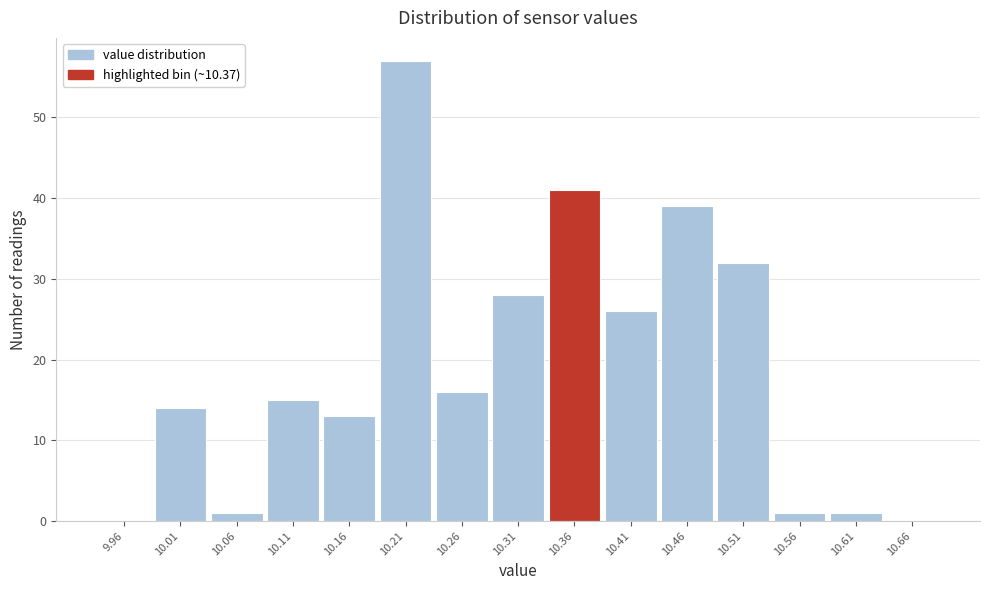

Reading left to right, list every bar in this chart as the range it spans on the x-axis followed by its height. Neither the bar edges nor the heights are printed on the chart, so give them approximately, as read against the axes.

9.940 to 9.990: 0
9.990 to 10.040: 14
10.040 to 10.090: 1
10.090 to 10.135: 15
10.135 to 10.185: 13
10.185 to 10.235: 57
10.235 to 10.285: 16
10.285 to 10.335: 28
10.335 to 10.385: 41
10.385 to 10.435: 26
10.435 to 10.485: 39
10.485 to 10.530: 32
10.530 to 10.580: 1
10.580 to 10.630: 1
10.630 to 10.680: 0